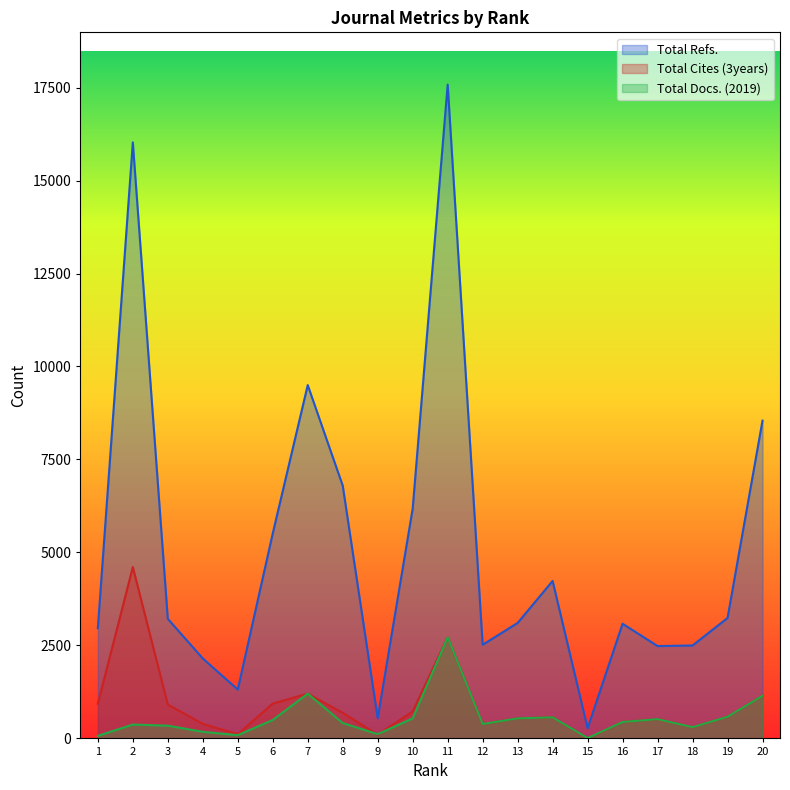

What is the approximate value of Total Cites (3years) at 16?

442